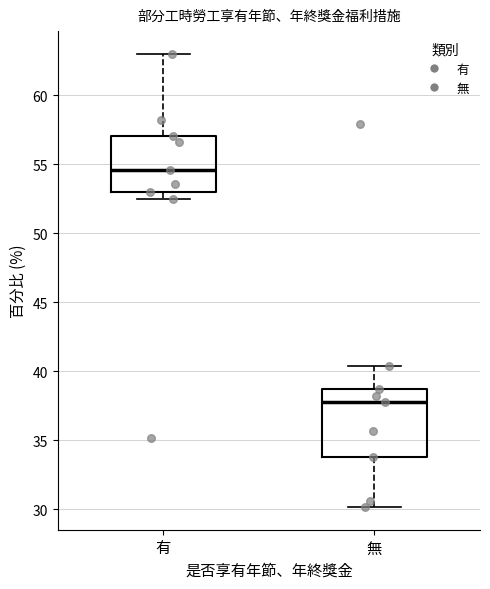

Where does the upper whisker of the box for 有 end on the y-axis? The values are not printed on the chart, so give them approximately, as read against the axis.

63.0